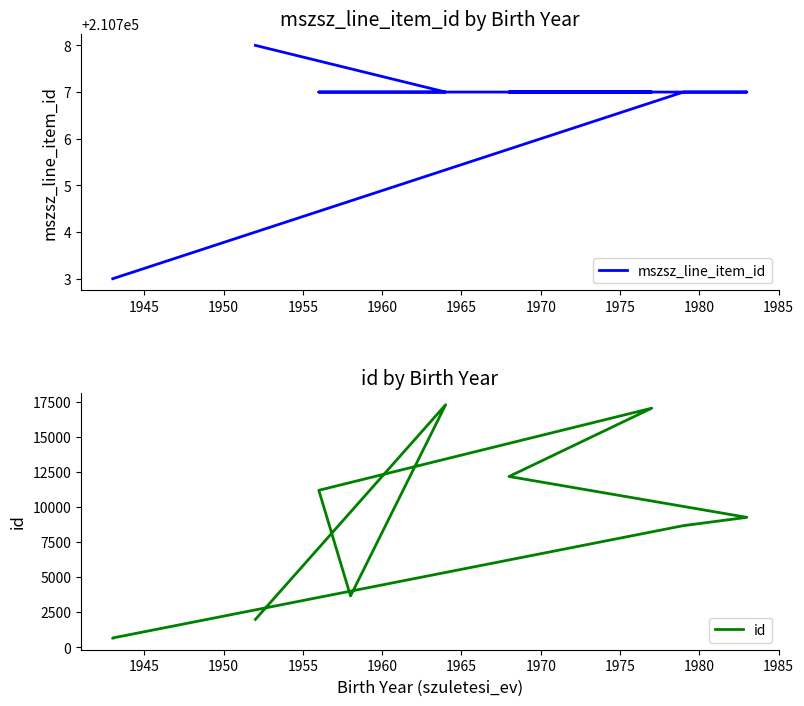

What are all the series names shown in the legend?

mszsz_line_item_id, id